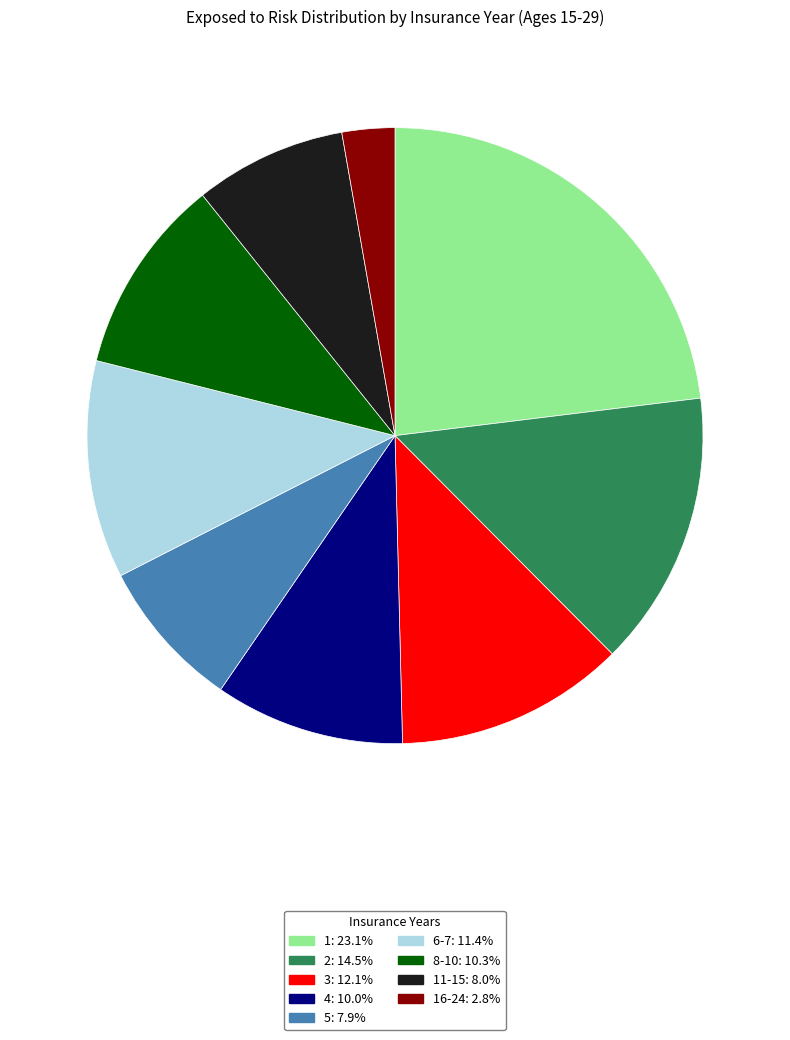

Is the sum of 16-24: 2.8% and 11-15: 8.0% greater than half?

No